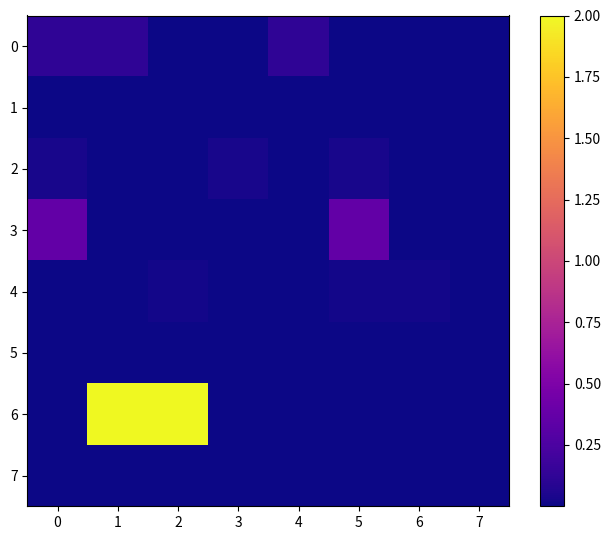

Reading left to right, extract all data points from this chart.

0: 0=0.1	1=0.1	2=0.0	3=0.0	4=0.1	5=0.0	6=0.0	7=0.0
1: 0=0.0	1=0.0	2=0.0	3=0.0	4=0.0	5=0.0	6=0.0	7=0.0
2: 0=0.0	1=0.0	2=0.0	3=0.0	4=0.0	5=0.0	6=0.0	7=0.0
3: 0=0.4	1=0.0	2=0.0	3=0.0	4=0.0	5=0.4	6=0.0	7=0.0
4: 0=0.0	1=0.0	2=0.0	3=0.0	4=0.0	5=0.0	6=0.0	7=0.0
5: 0=0.0	1=0.0	2=0.0	3=0.0	4=0.0	5=0.0	6=0.0	7=0.0
6: 0=0.0	1=2.0	2=2.0	3=0.0	4=0.0	5=0.0	6=0.0	7=0.0
7: 0=0.0	1=0.0	2=0.0	3=0.0	4=0.0	5=0.0	6=0.0	7=0.0